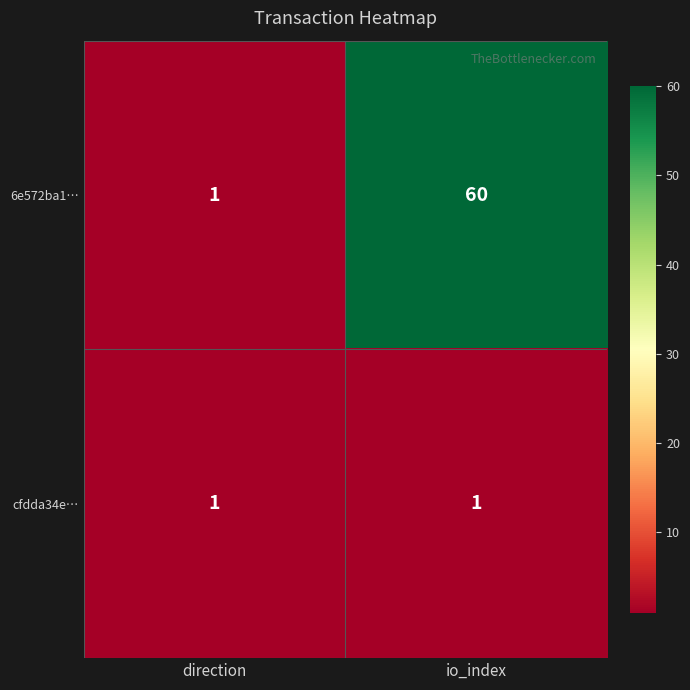

Which series has the largest total across all categories?

6e572ba1…